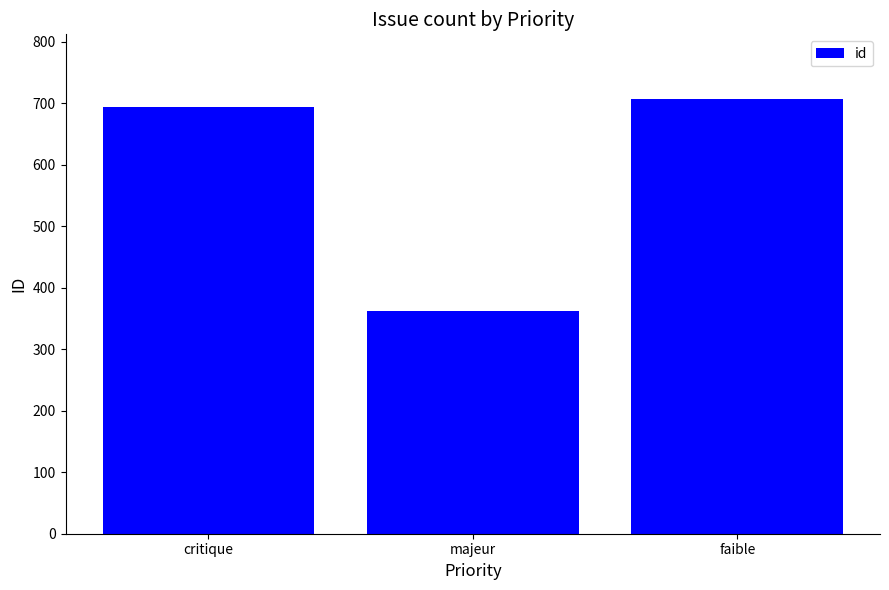

Is it true that the value at critique is 694?

True